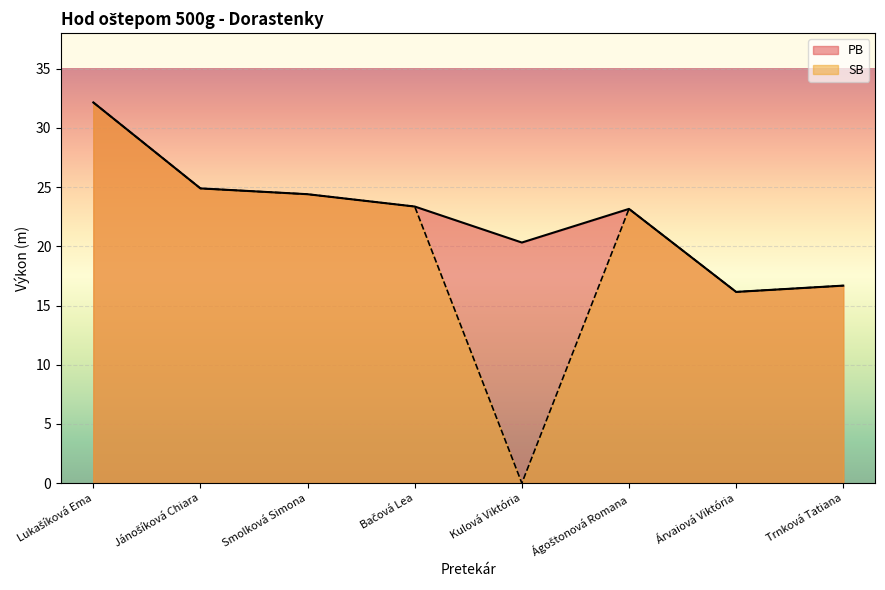

Which label corresponds to the smallest value in the chart?

Kulová Viktória